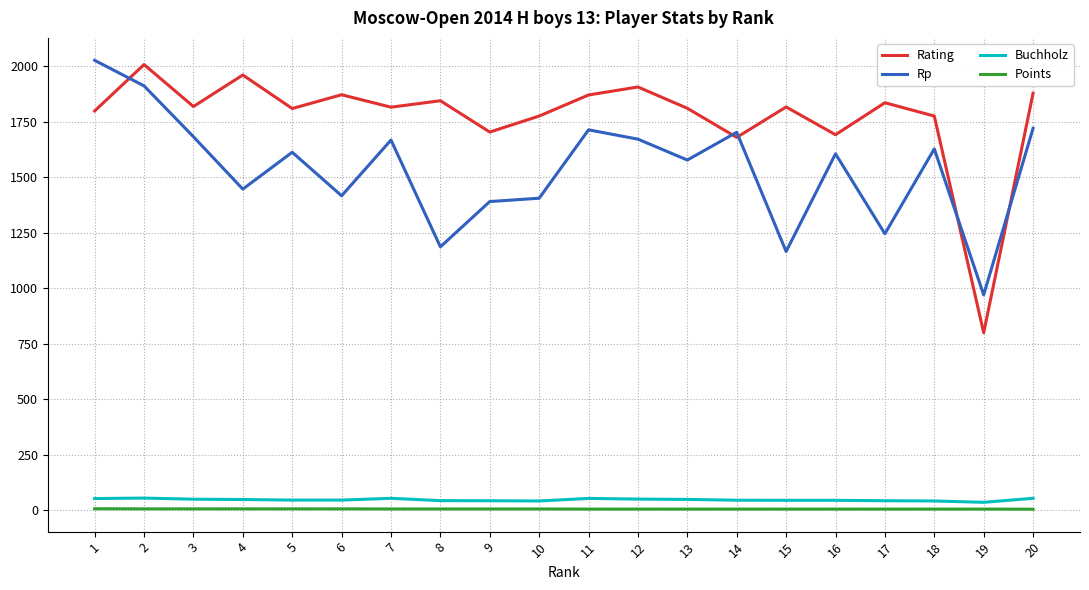

At which category is the sum across all series the highest?

2